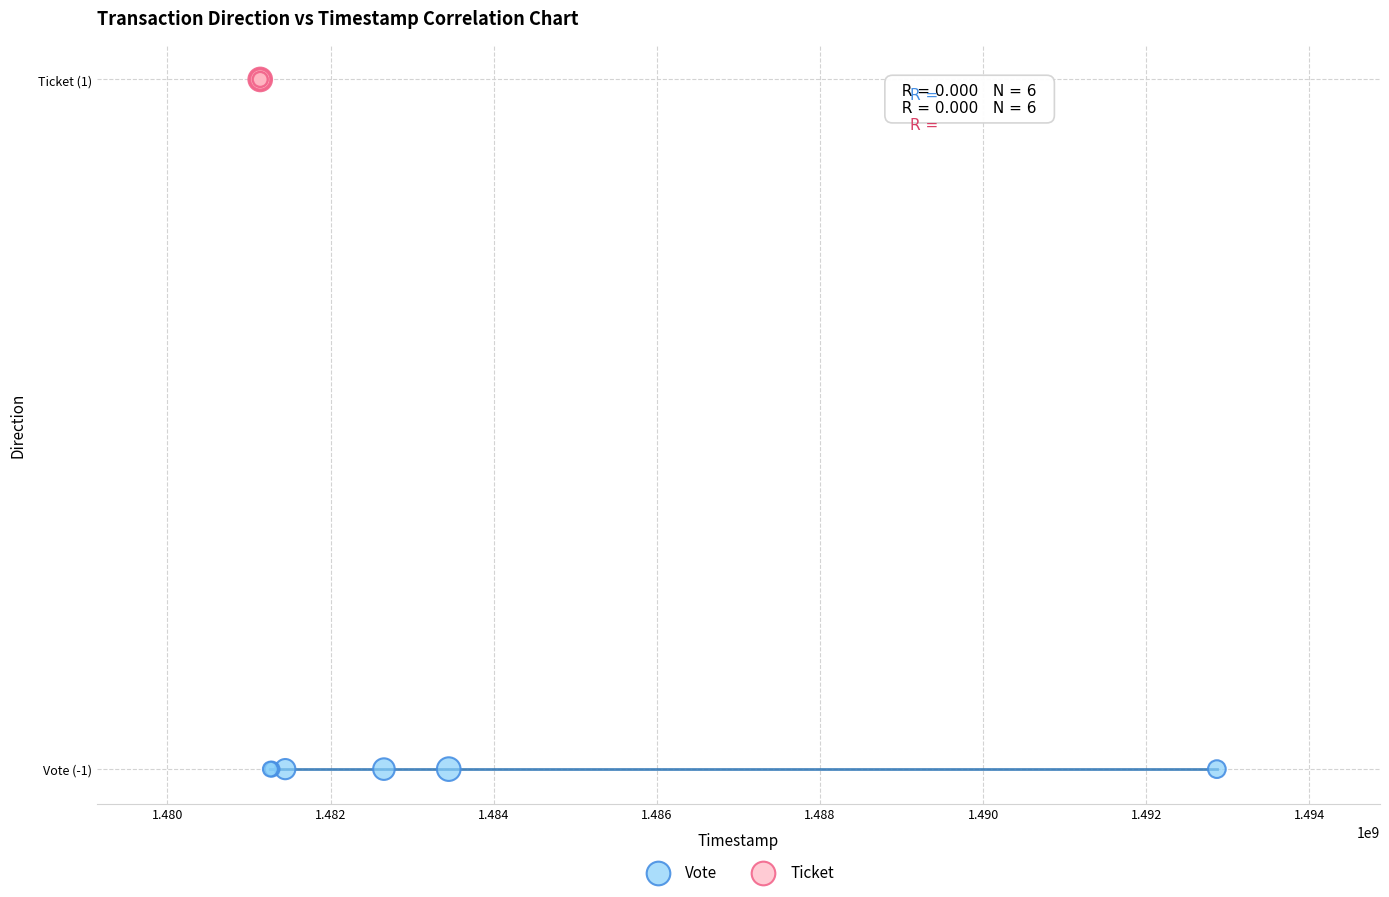

What are all the series names shown in the legend?

Vote, Ticket